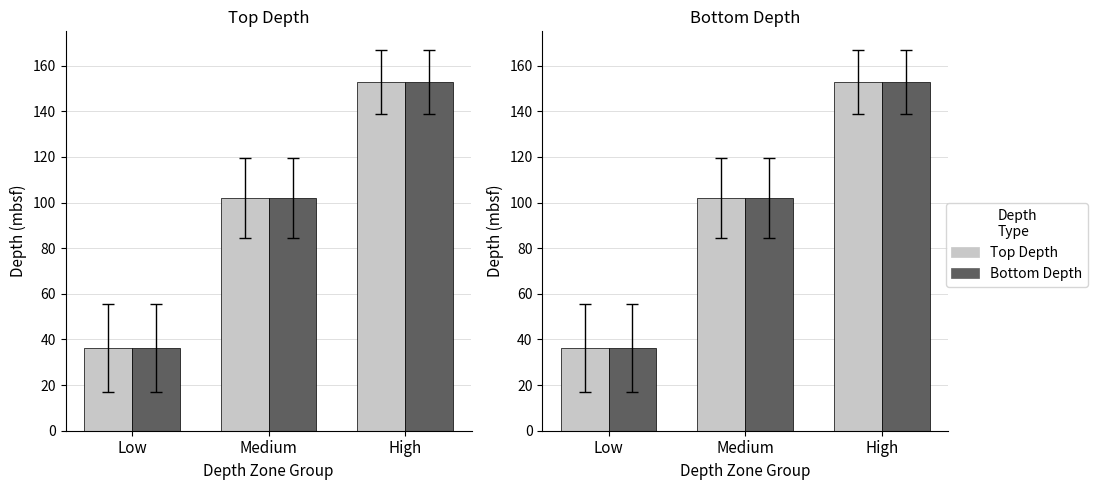

What is the difference between the highest and lowest values at Medium?

0.1